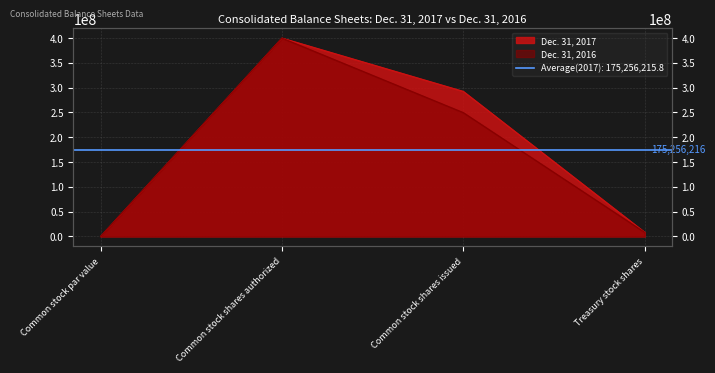

Does the chart display data point markers on the line(s)?

No